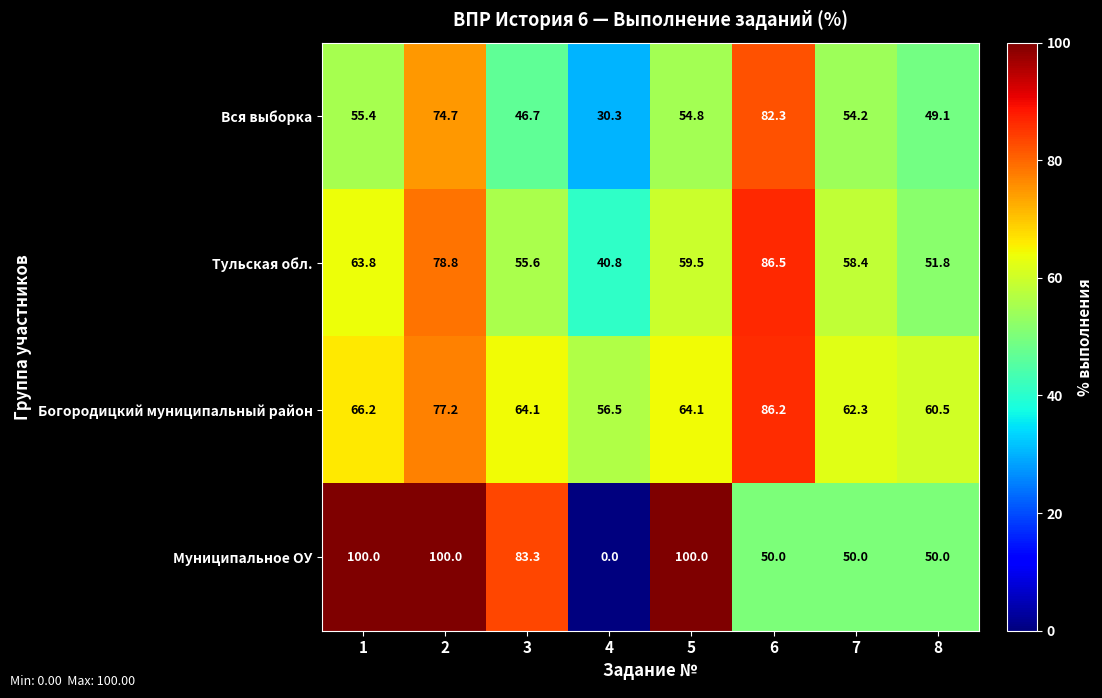

How many data points in Вся выборка are less than 54?

3